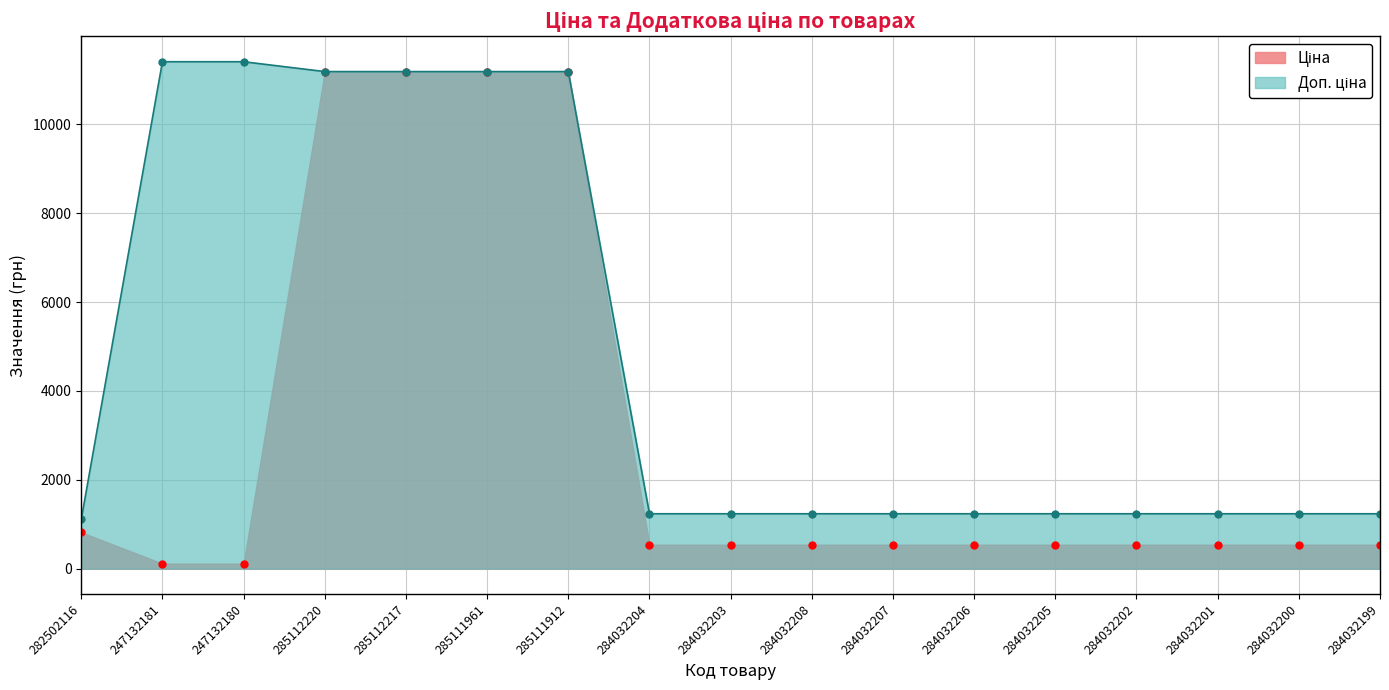

How many values in the Доп. ціна series are below 1235?

1